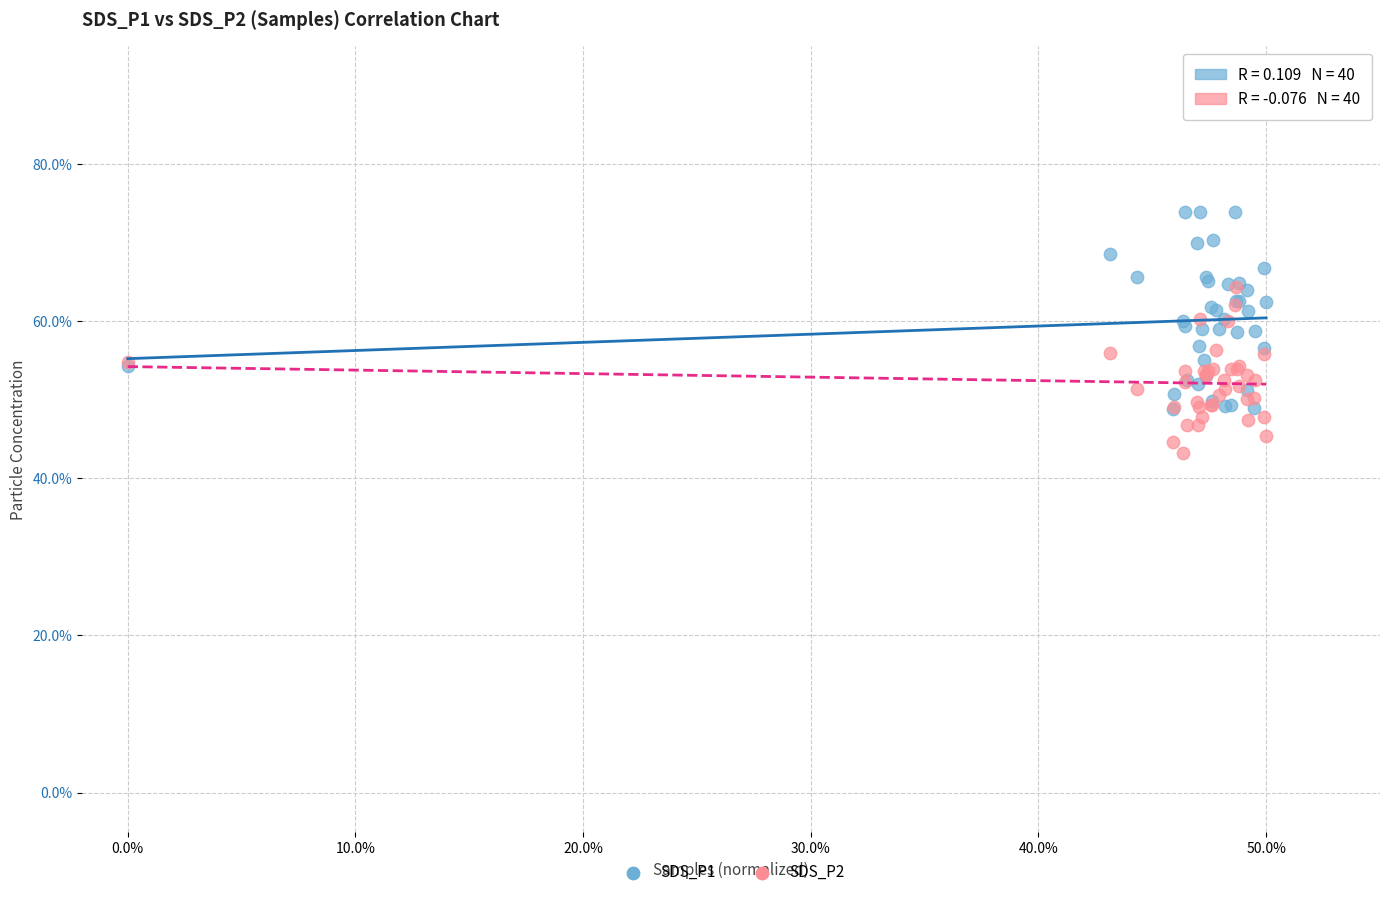

Which series has the widest spread of Y values?

SDS_P1